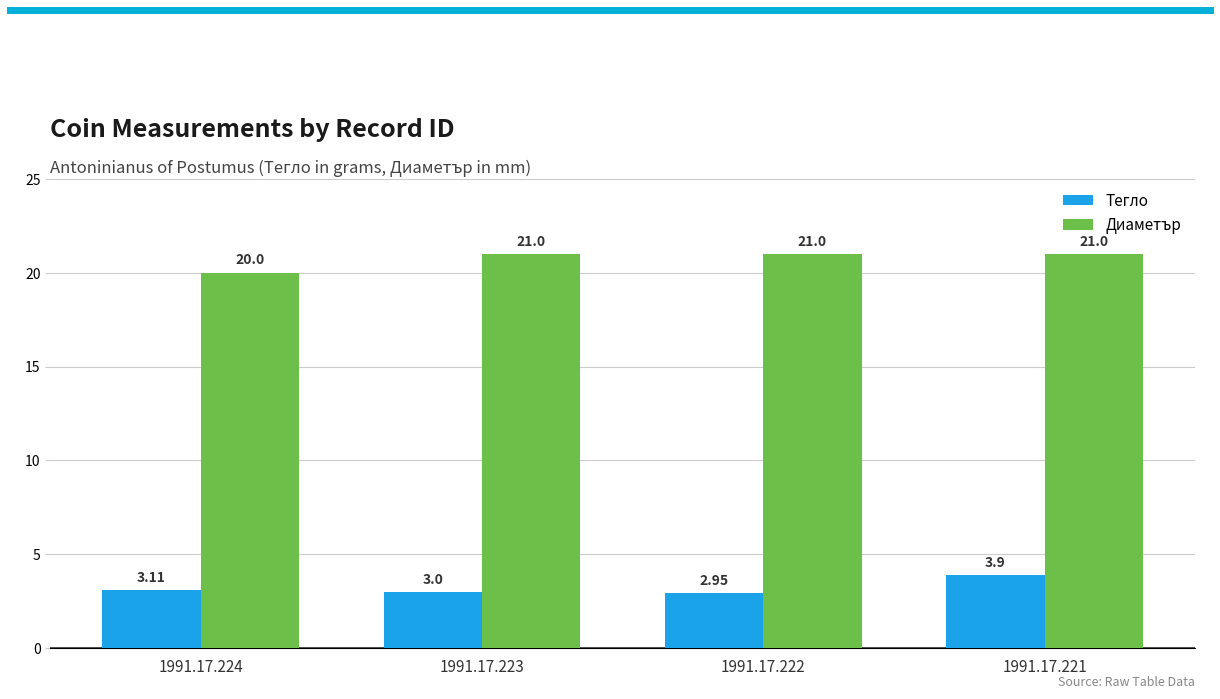

At how many categories does at least one series exceed 4?

4